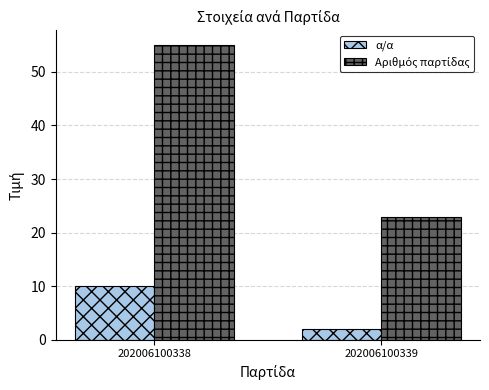

Does the chart contain any negative values?

No